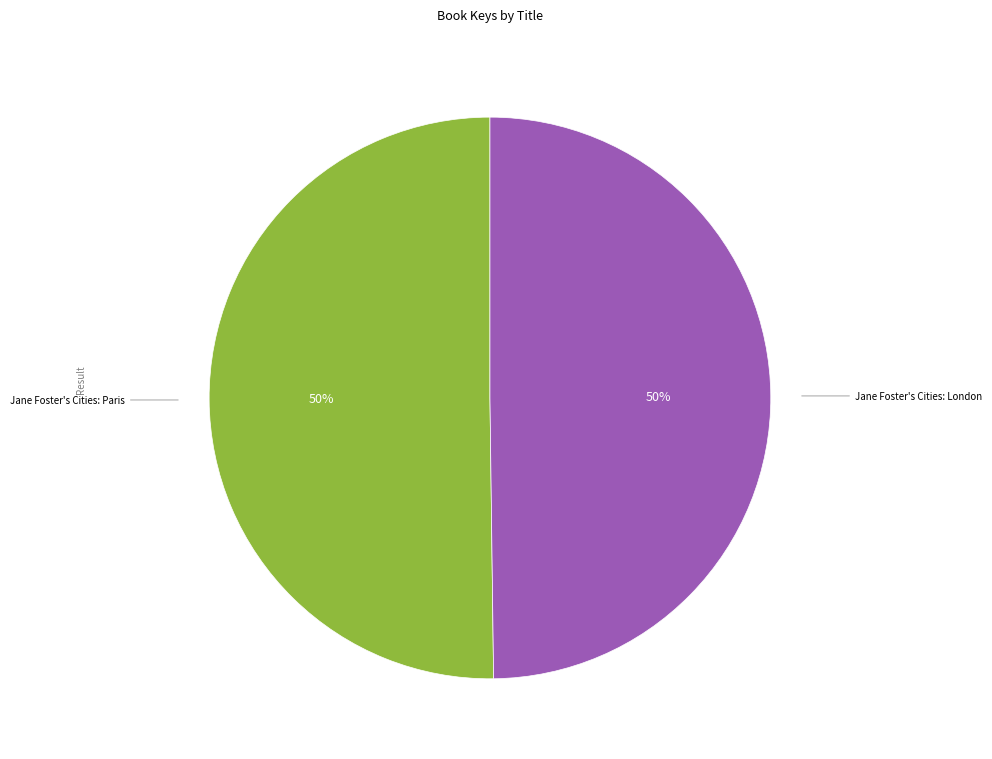

To the nearest percent, what is the average slice percentage?

50%